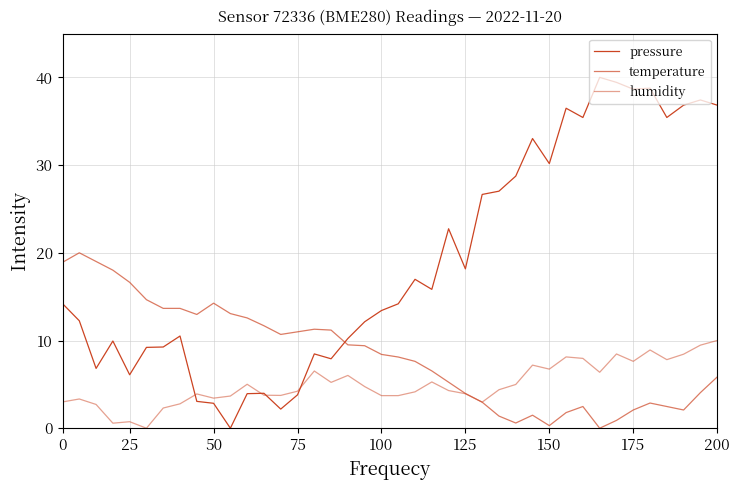

Does the chart have visible grid lines?

Yes